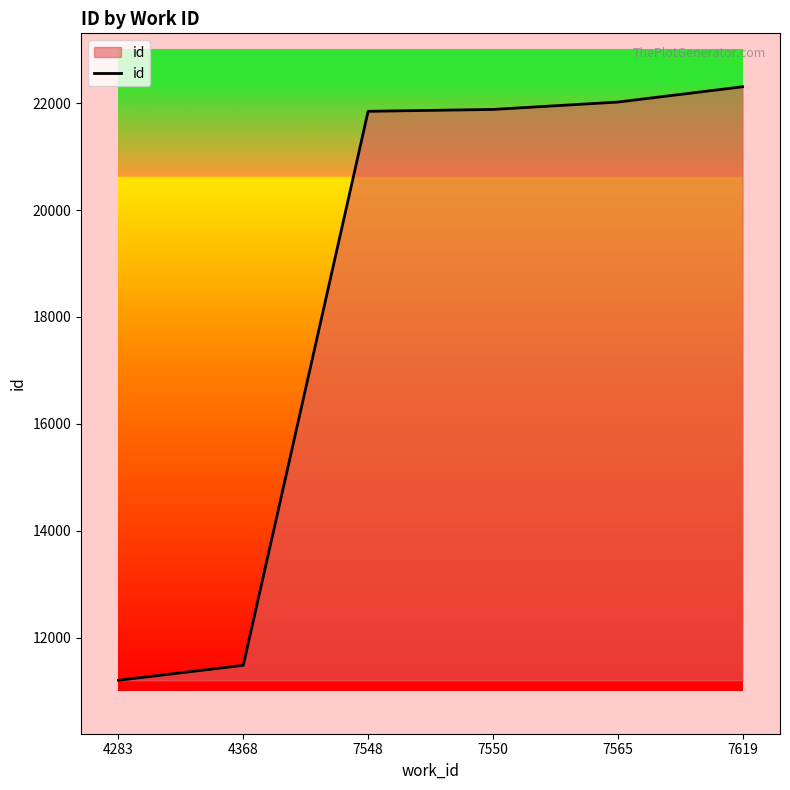

What is the approximate value at 7619?

22306